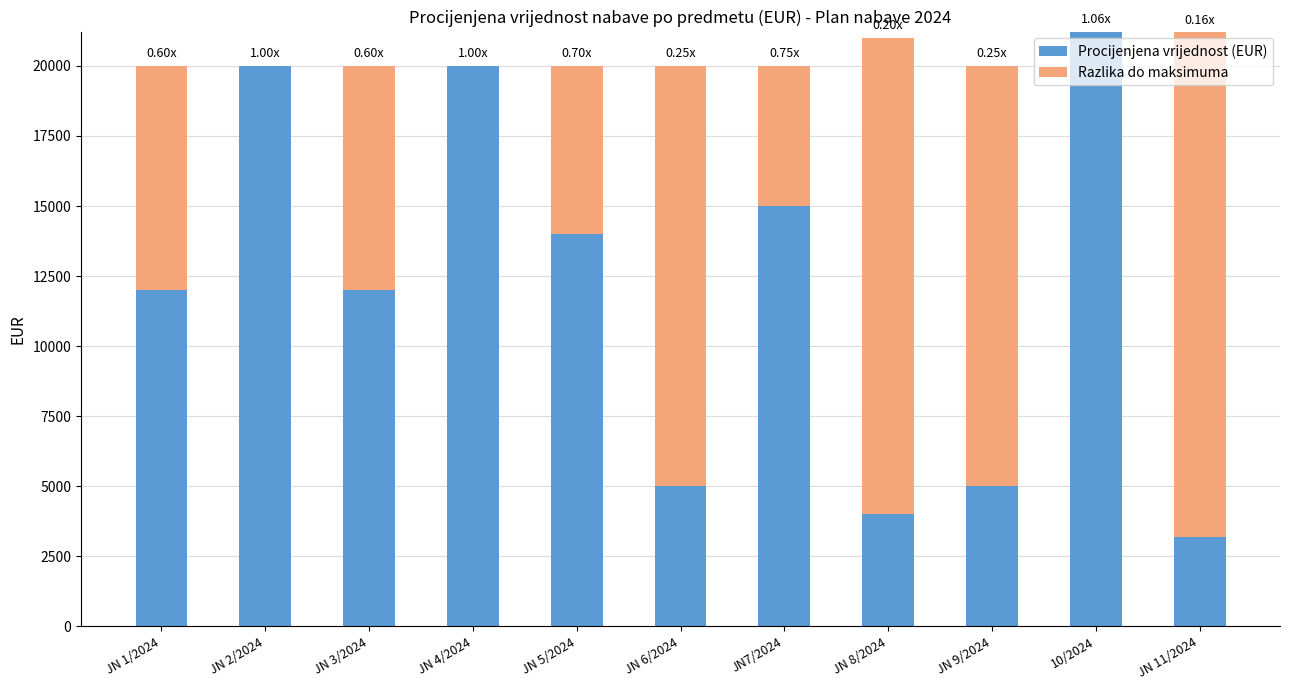

What is the total value across all series at JN 9/2024?

20000.0